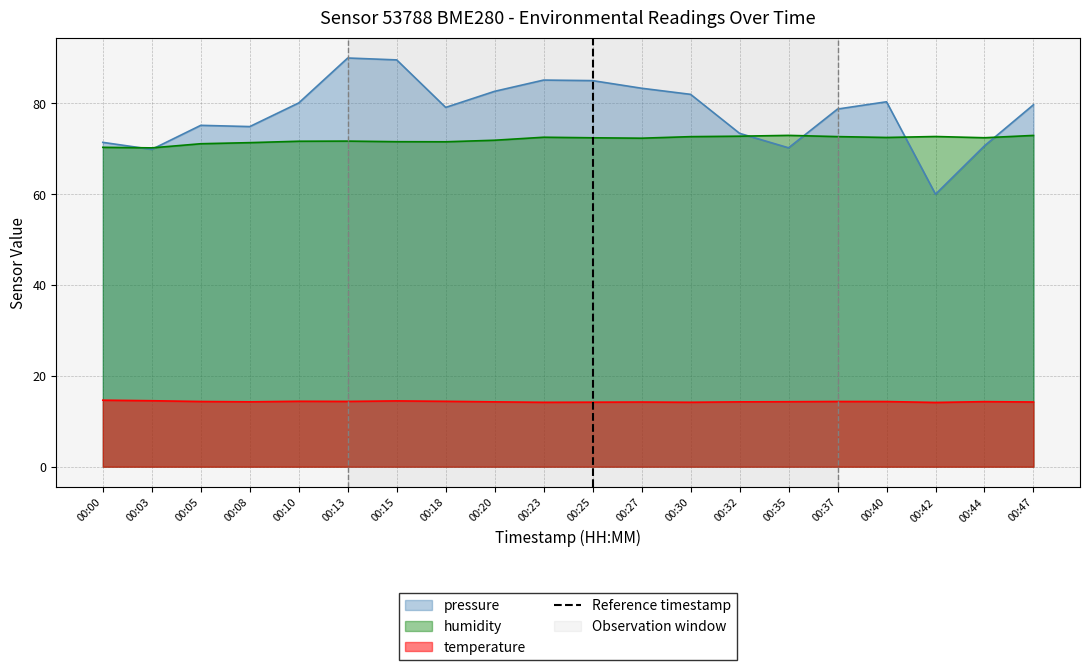

The value of temperature at 00:18 is 8.1. True or false?

False